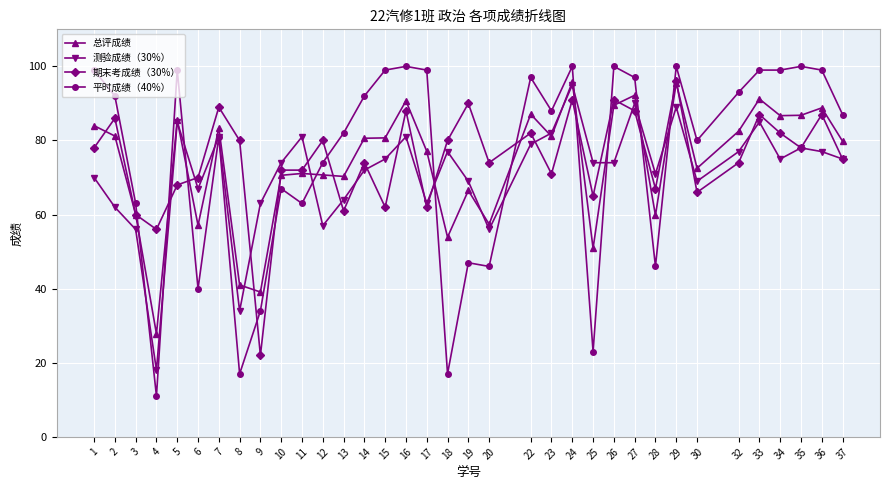

Where is the first local maximum for 期末考成绩（30%）?

2